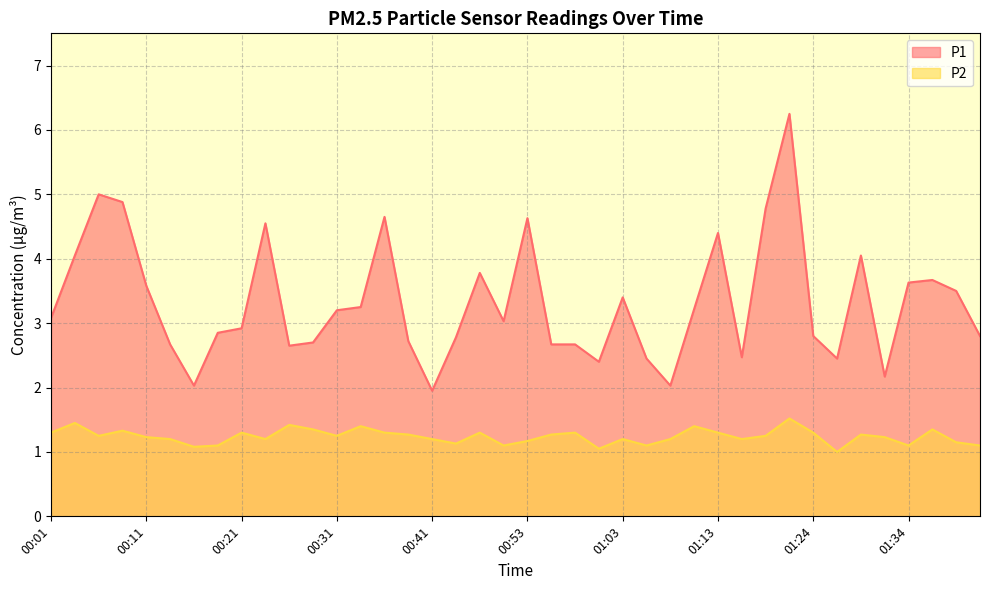

What is the greatest value displayed?

6.2